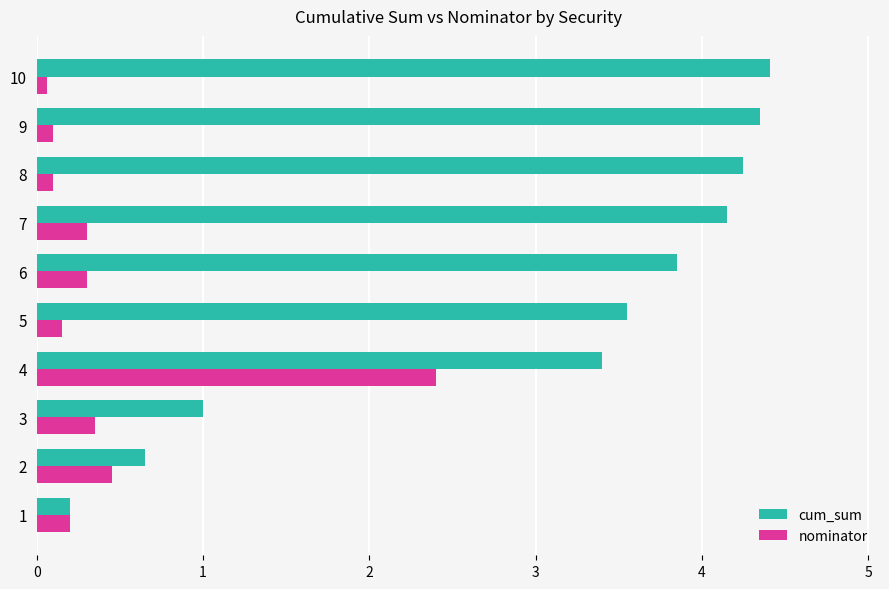

What is the difference between the cum_sum values at 5 and 9?

0.8